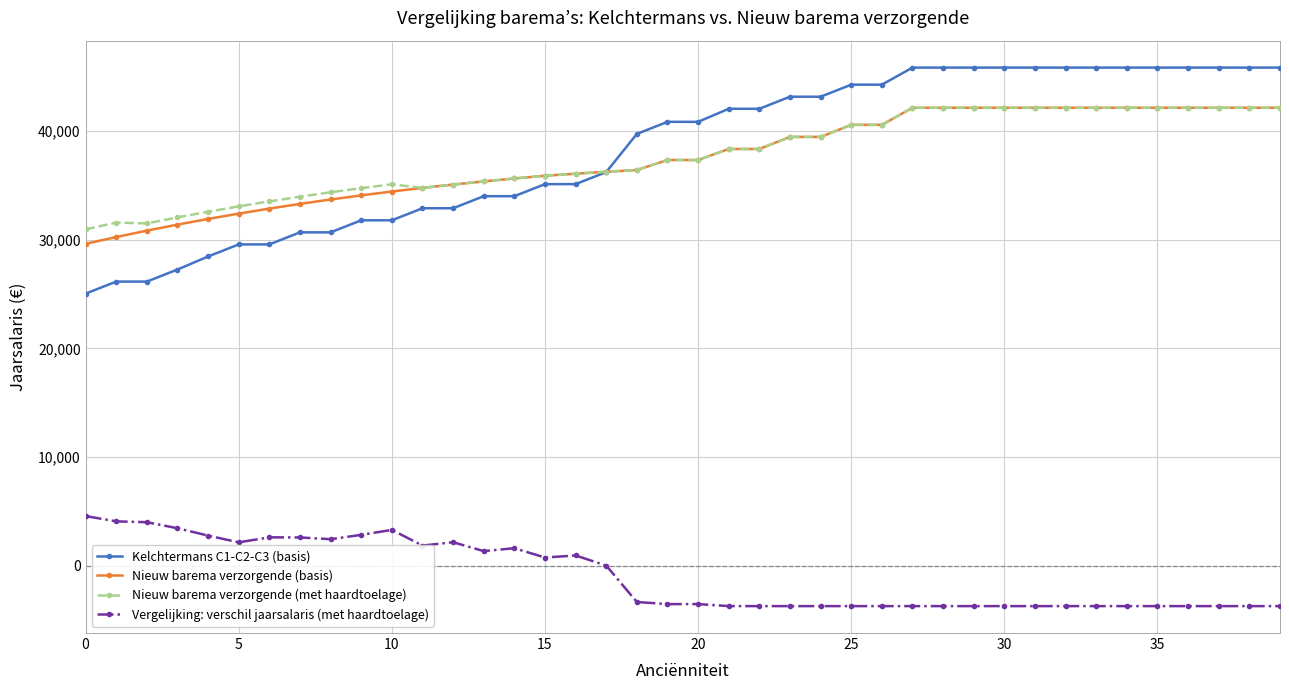

At how many categories does at least one series exceed 10302?

40